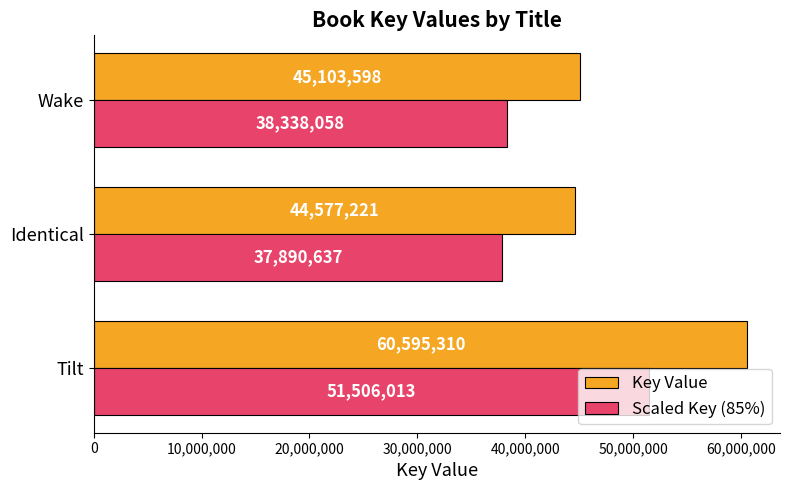

Which series changed the most between Tilt and Identical?

Key Value